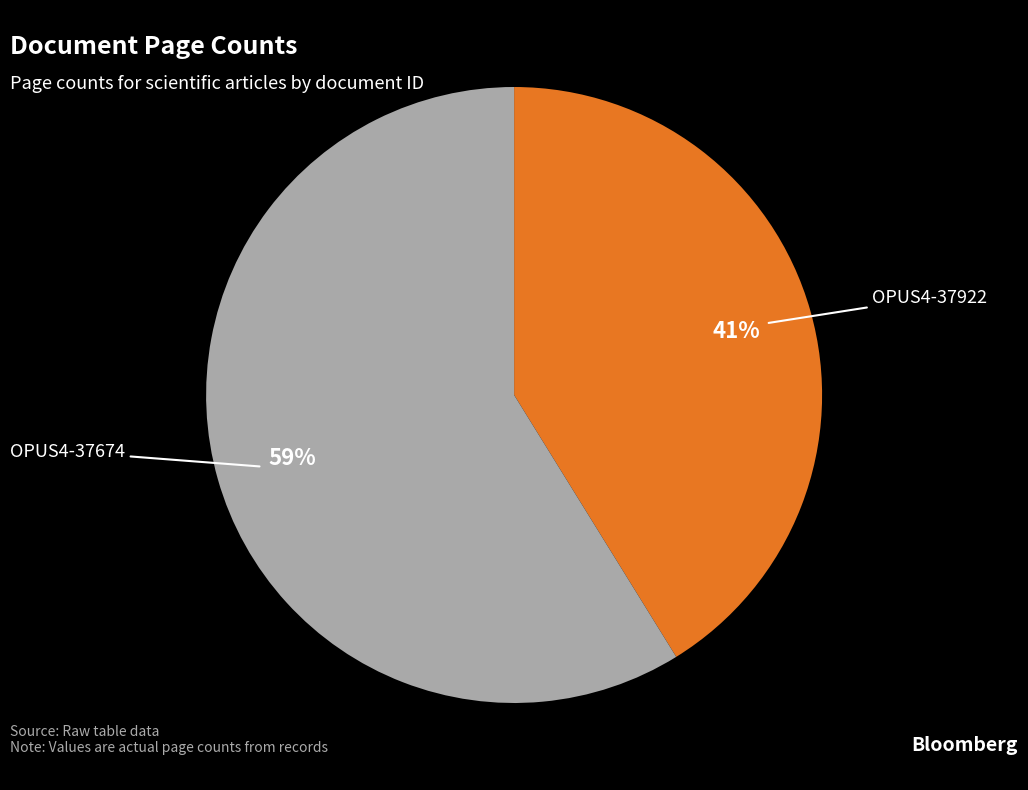

To the nearest percent, what percentage of the pie is OPUS4-37674?

59%